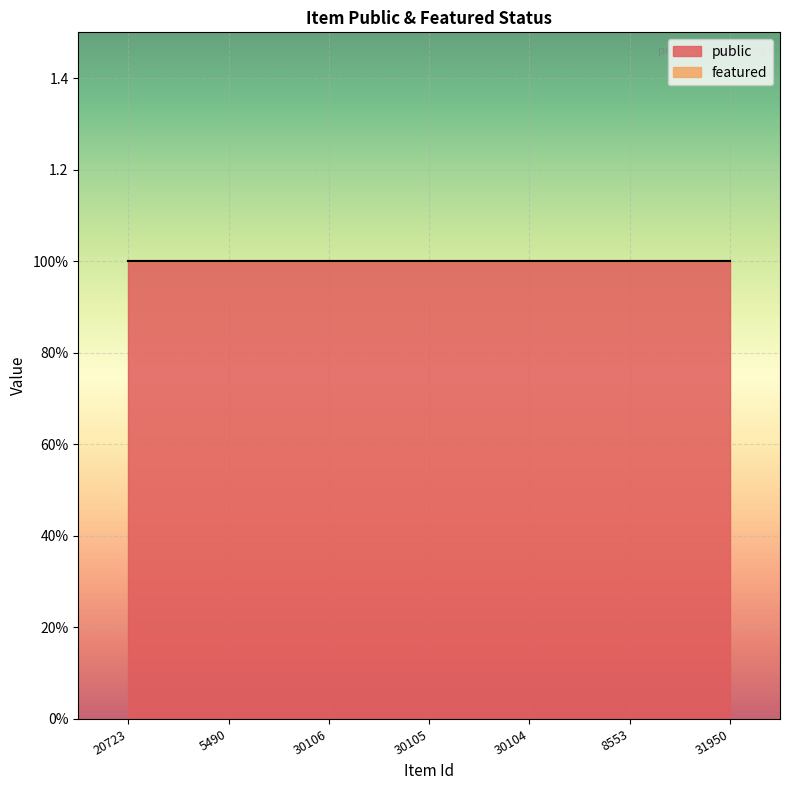

Which label corresponds to the largest value in the chart?

20723